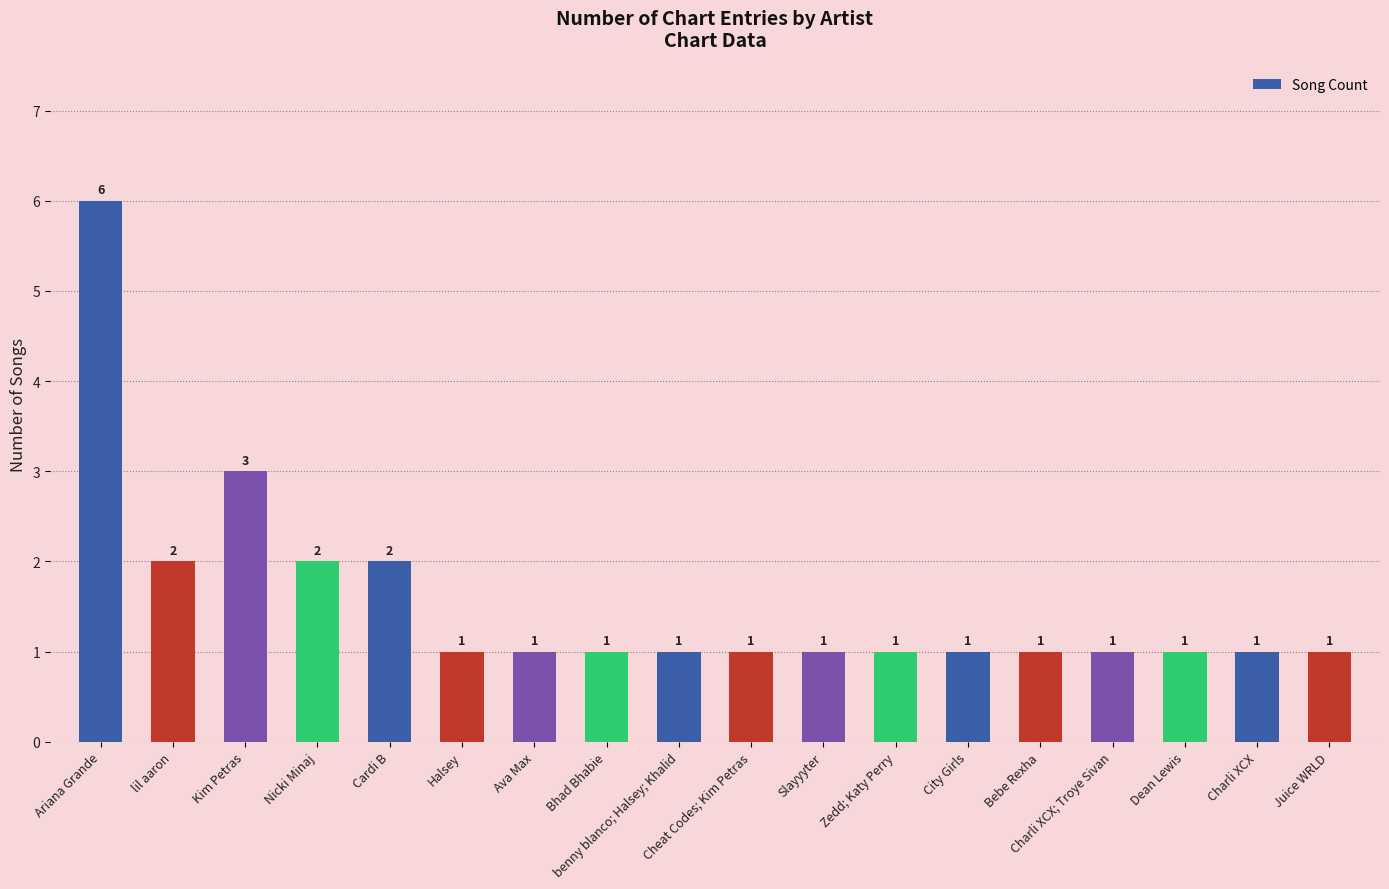

Reading right to left, what are all the values shown in this chart?

Juice WRLD=1	Charli XCX=1	Dean Lewis=1	Charli XCX; Troye Sivan=1	Bebe Rexha=1	City Girls=1	Zedd; Katy Perry=1	Slayyyter=1	Cheat Codes; Kim Petras=1	benny blanco; Halsey; Khalid=1	Bhad Bhabie=1	Ava Max=1	Halsey=1	Cardi B=2	Nicki Minaj=2	Kim Petras=3	lil aaron=2	Ariana Grande=6